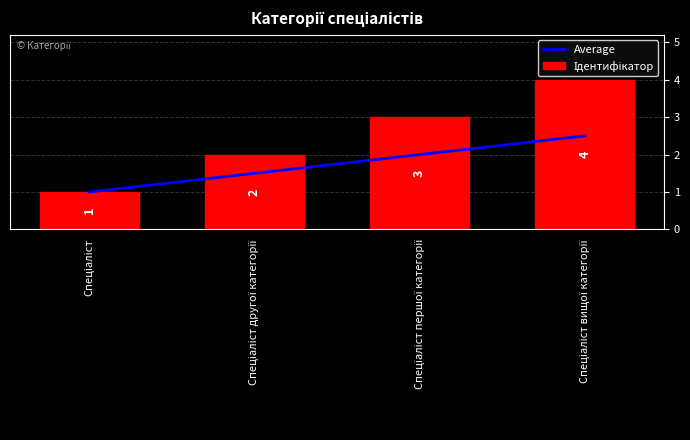

What is the approximate value of Average at Спеціаліст?

1.0